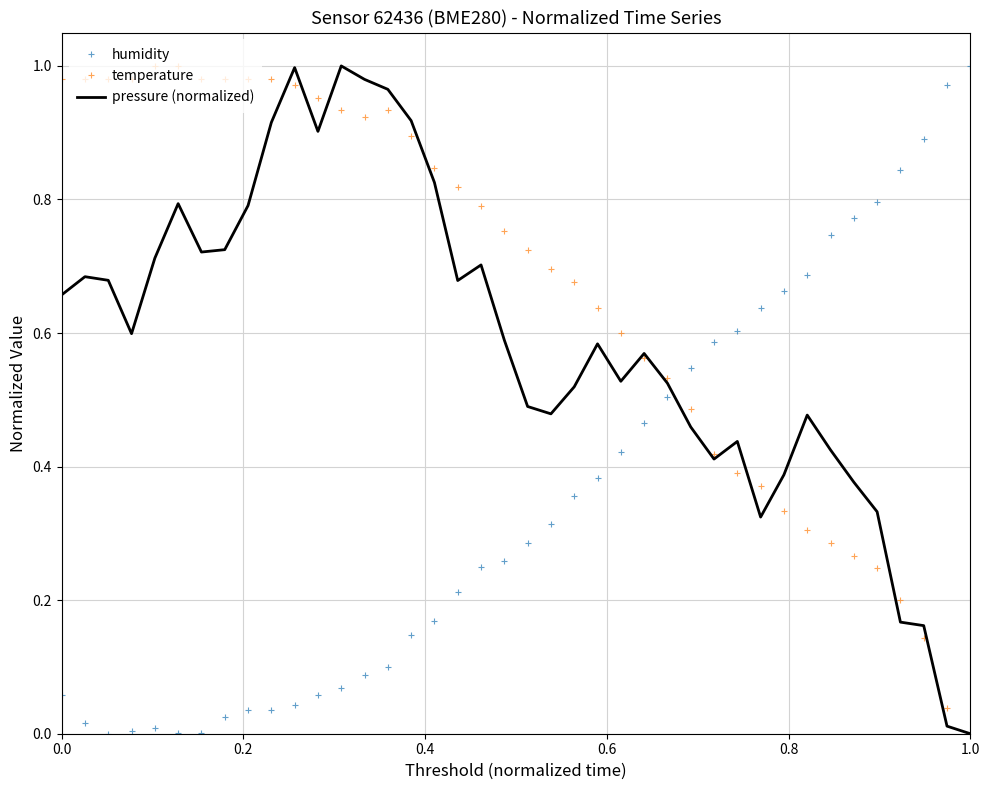

Rank the series by their average value, from highest to lowest.

temperature, pressure (normalized), humidity